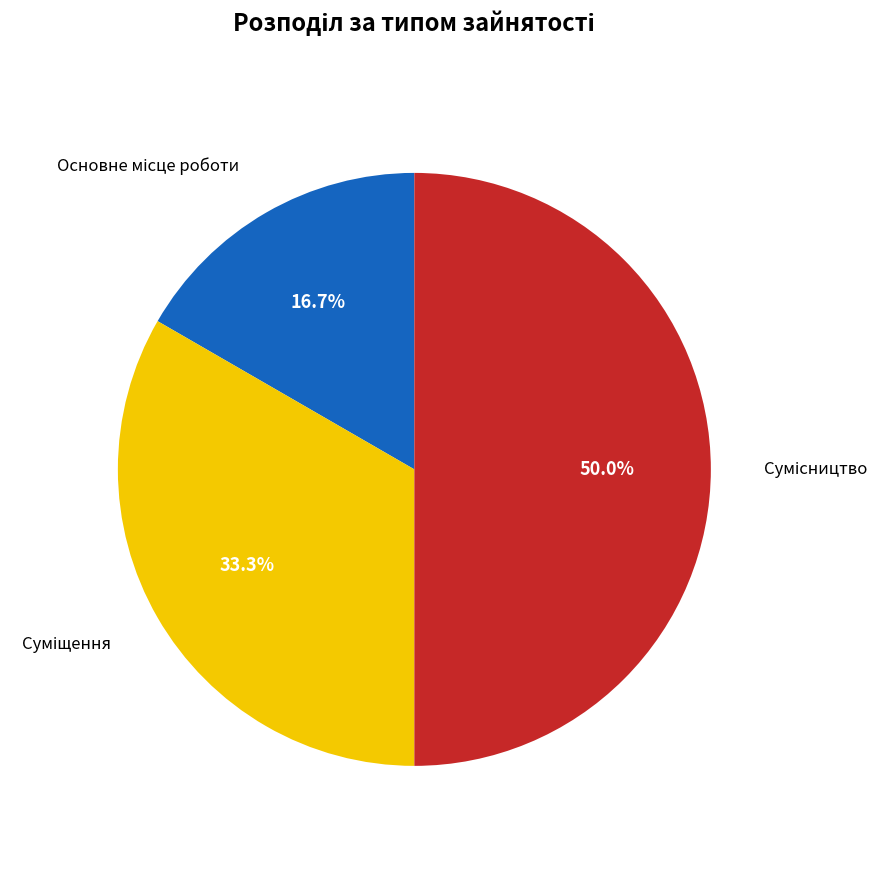

How many slices are in this pie chart?

3